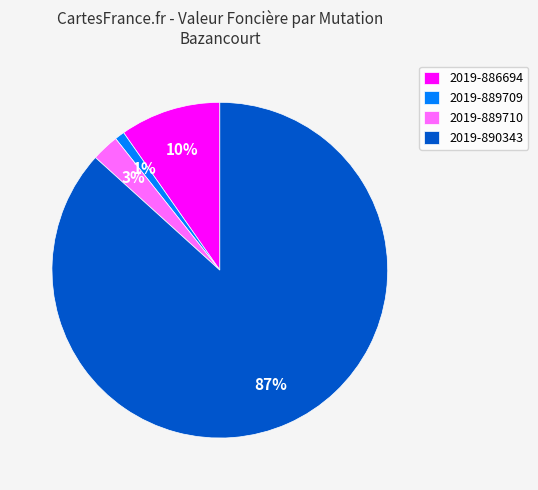

The 2019-889709 slice represents 1% of the pie. True or false?

True